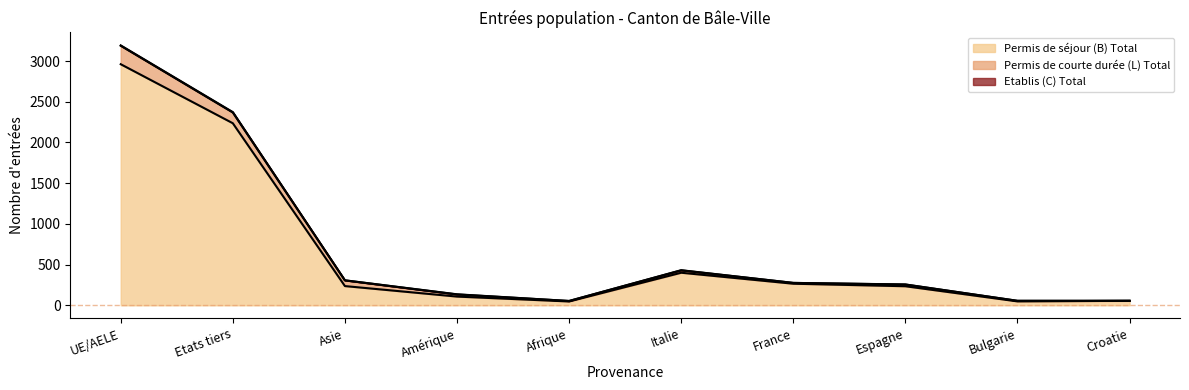

True or false: Permis de courte durée (L) Total and Etablis (C) Total cross at least once.

False